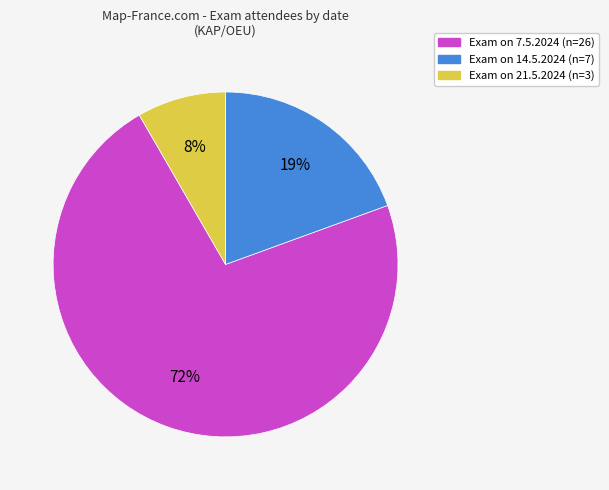

How many slices are in this pie chart?

3